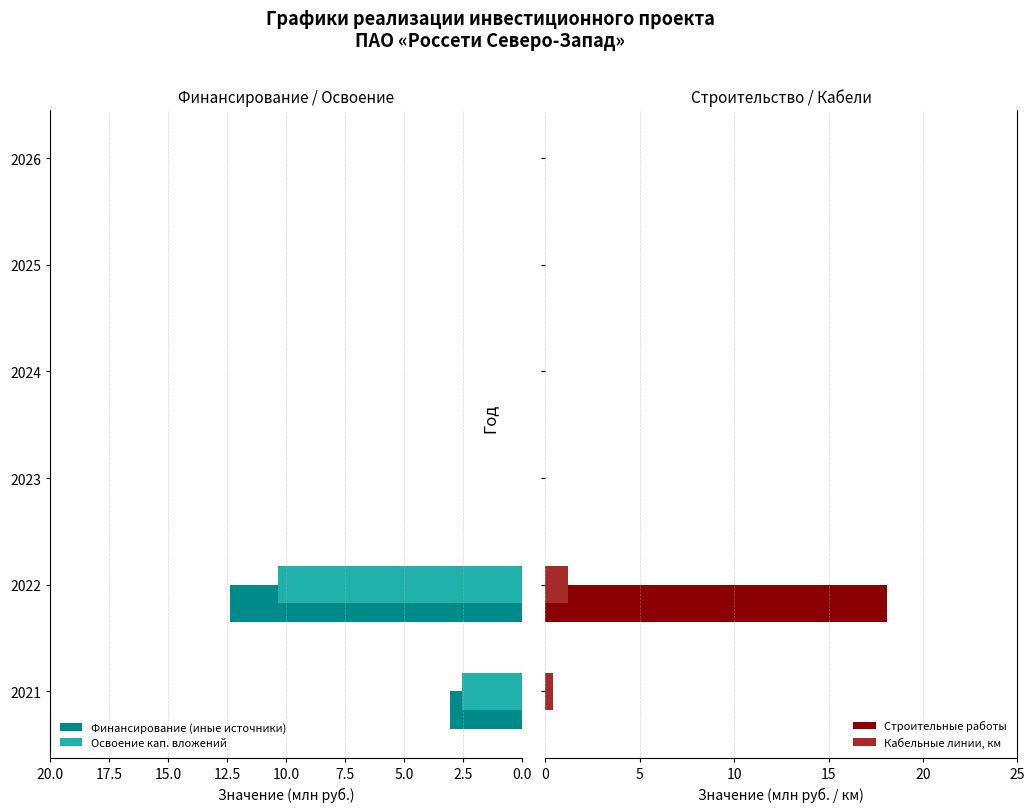

Count the number of data series in this chart.

4